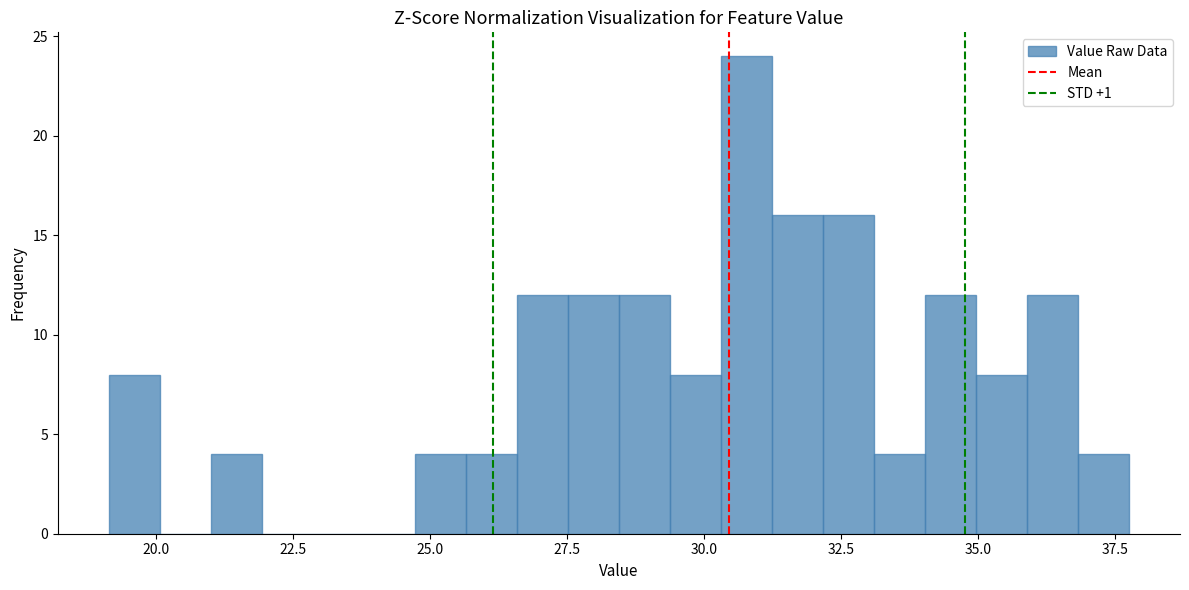

Around what value on the x-axis is the tallest bar? Give the approximate position of its centre, as read against the axis.

31.0